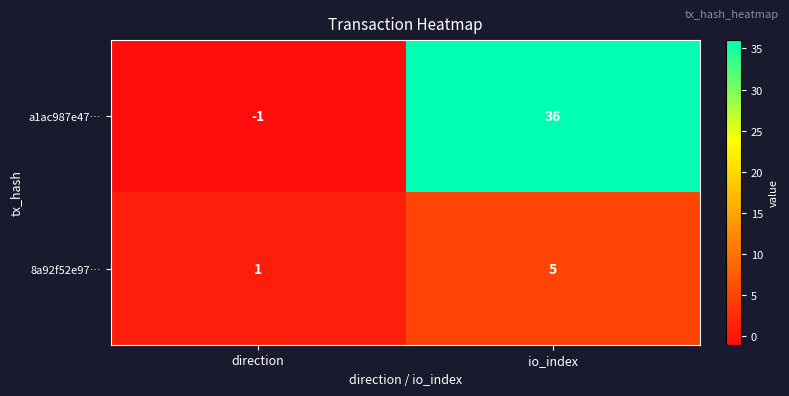

At which category is the sum across all series the highest?

io_index